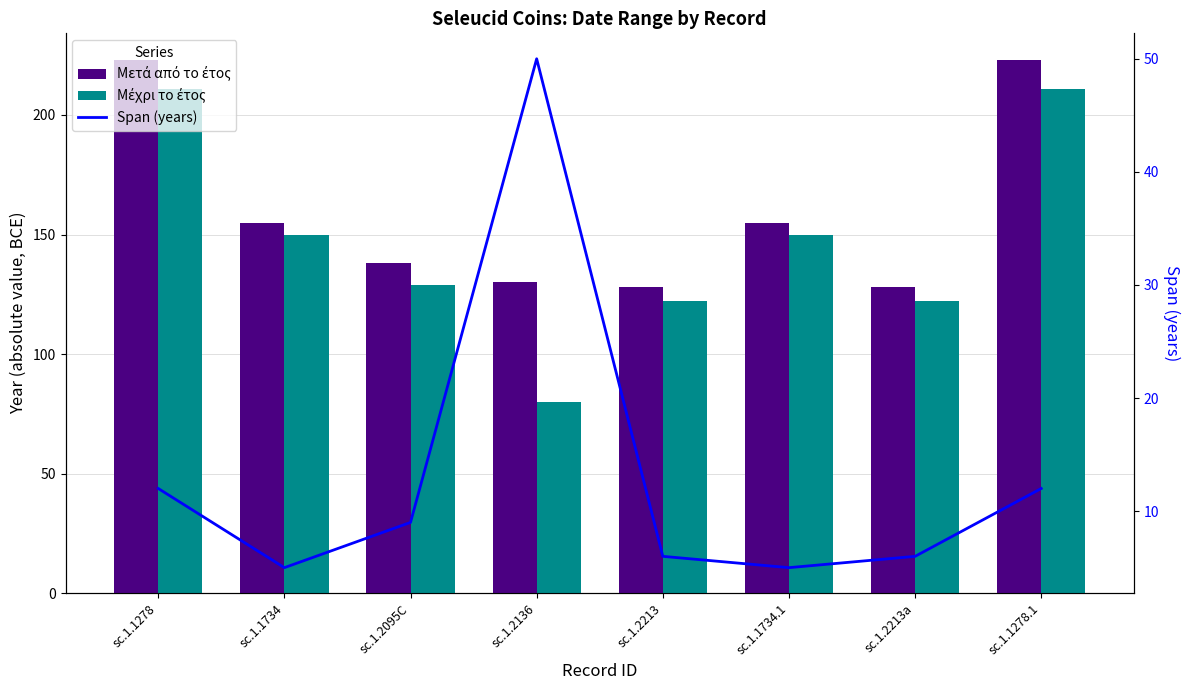

What is the spread (max minus min) of values at sc.1.2213?

122